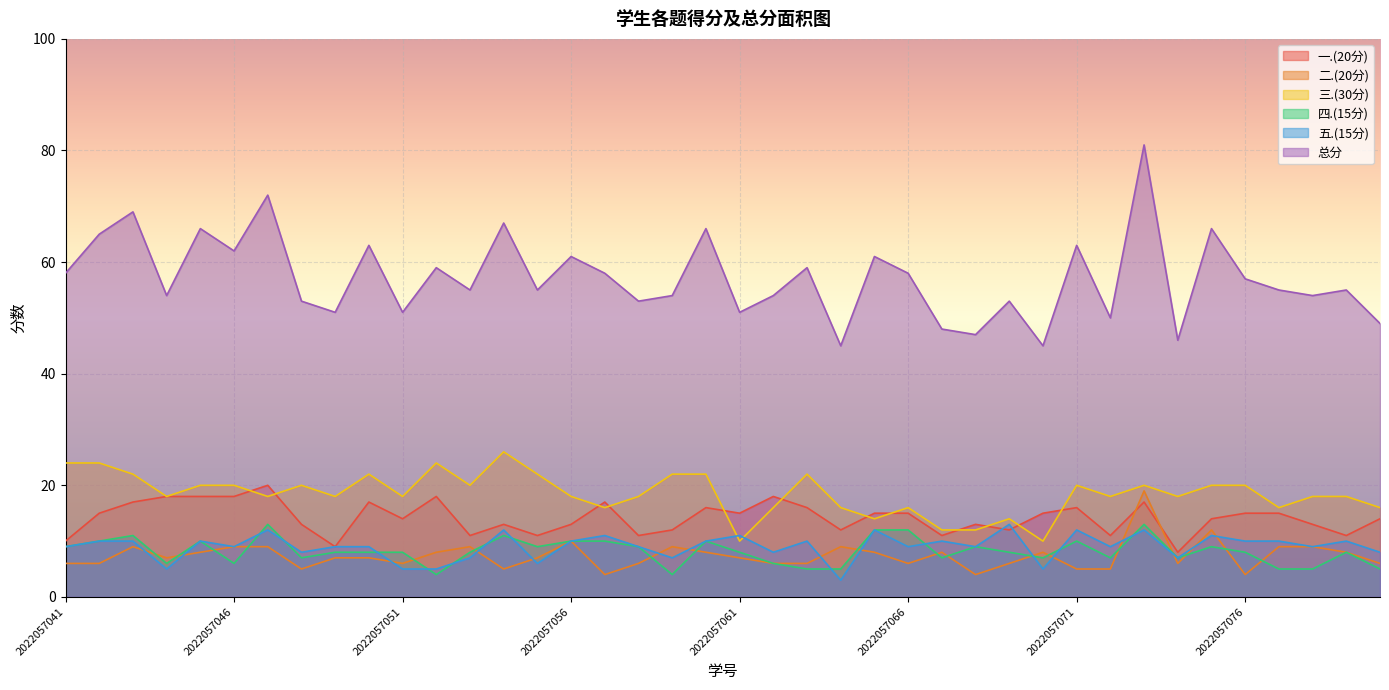

Which series has the largest range (max minus min)?

总分